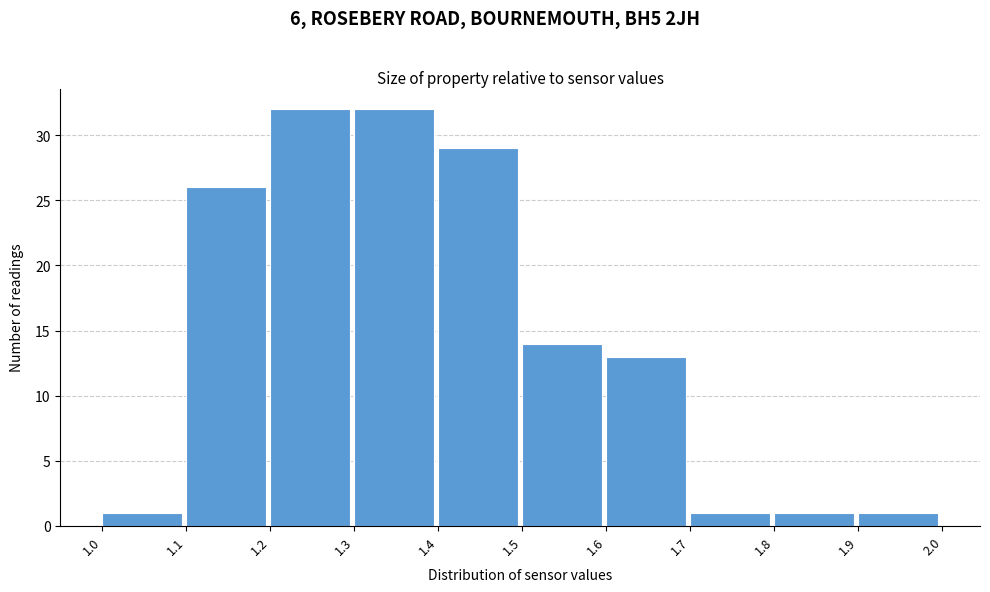

What is the height of the bar covering 1.9 to 2.0 on the x-axis? The values are not printed on the chart, so give them approximately, as read against the axis.

1